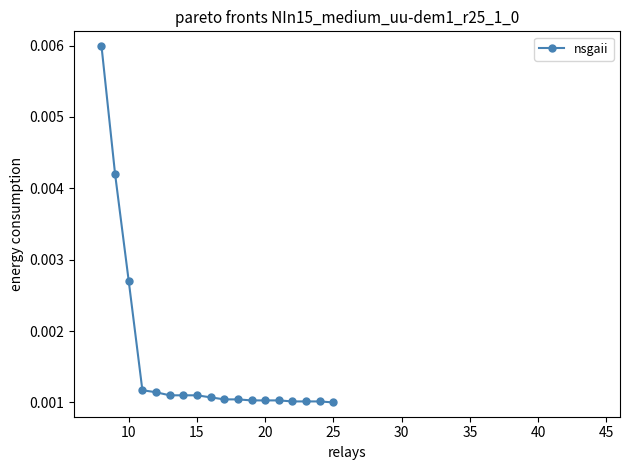

Is this an area chart (filled region under the line)?

No